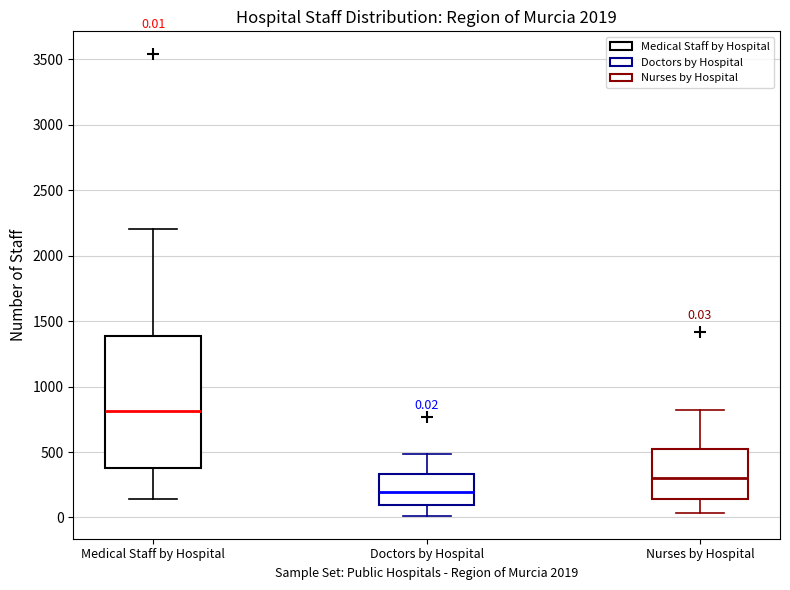

Which box's median line is the lowest?

Doctors by Hospital